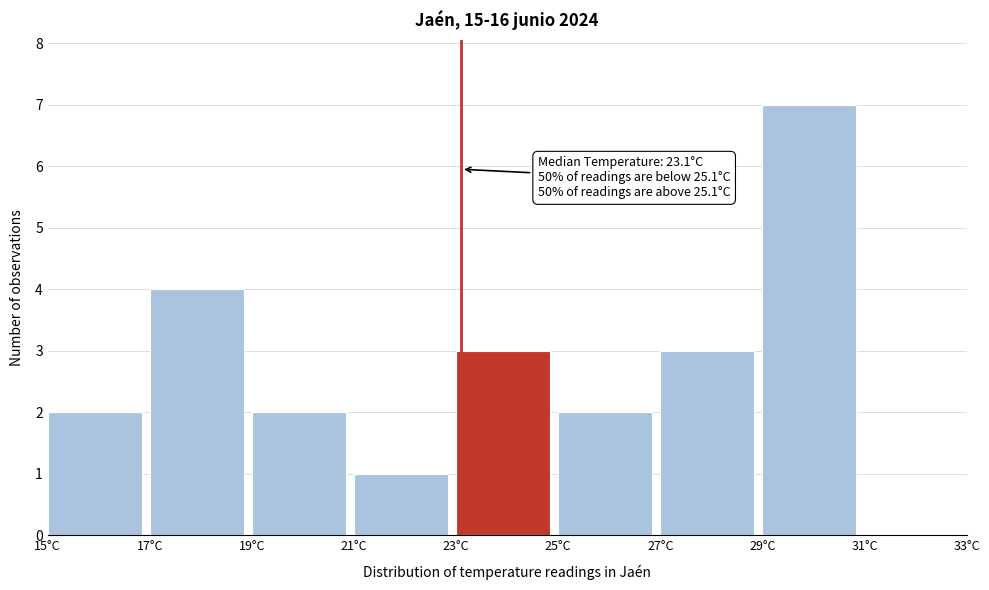

Over which range of the x-axis is the bar tallest?

29 to 31